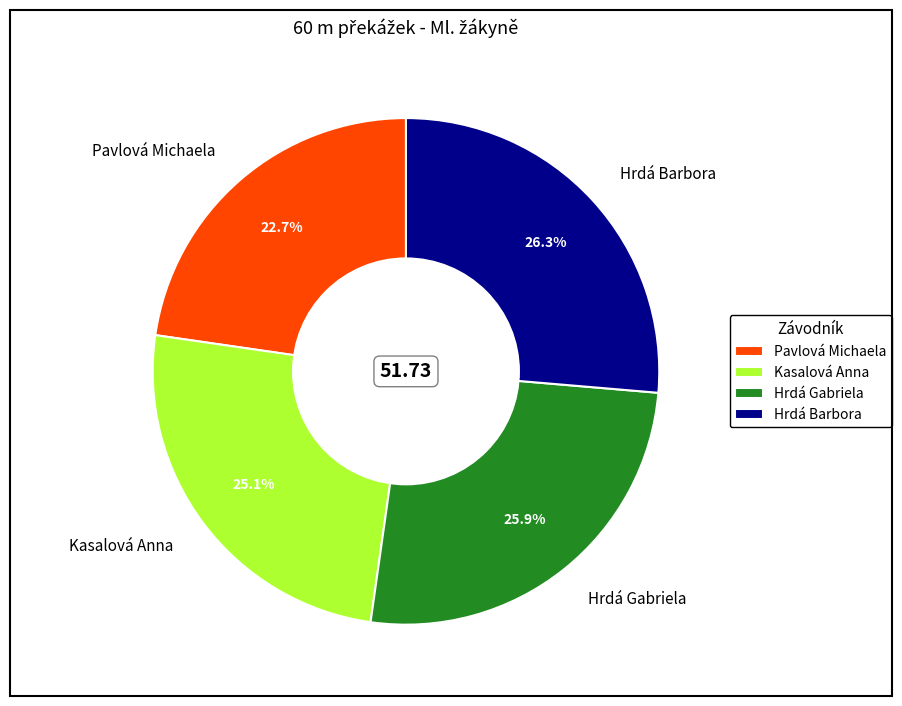

Does Kasalová Anna represent more than half of the total?

No